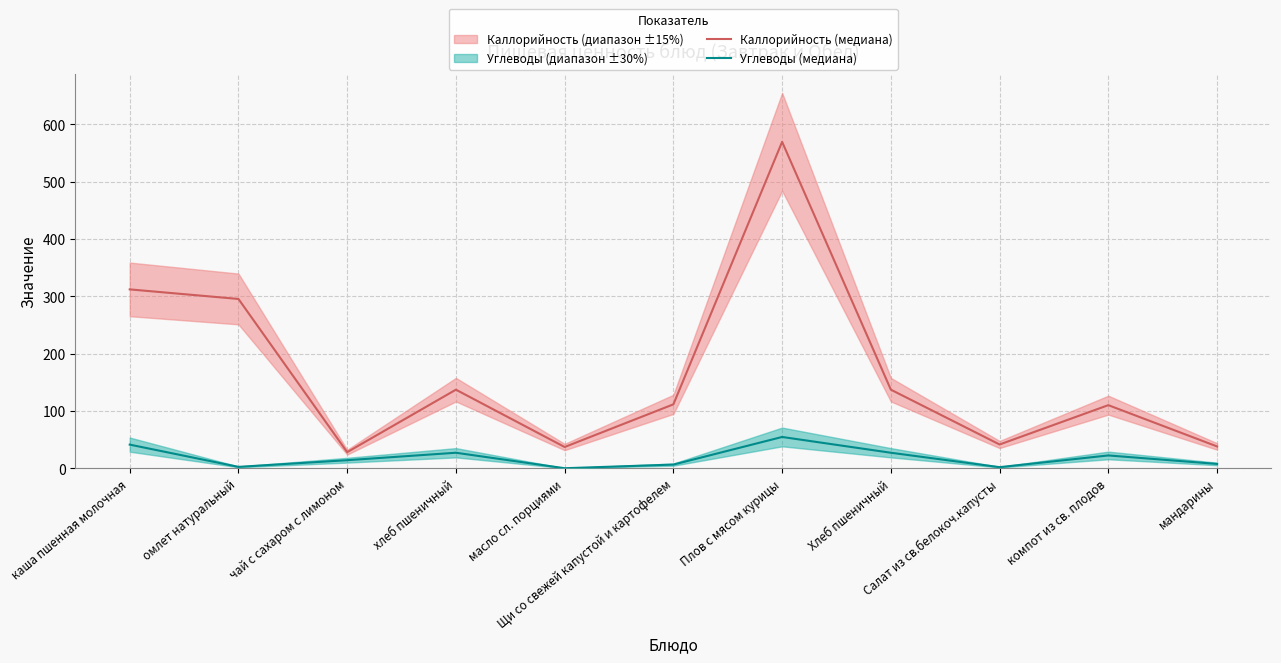

Which category has the lowest value across all series?

масло сл. порциями